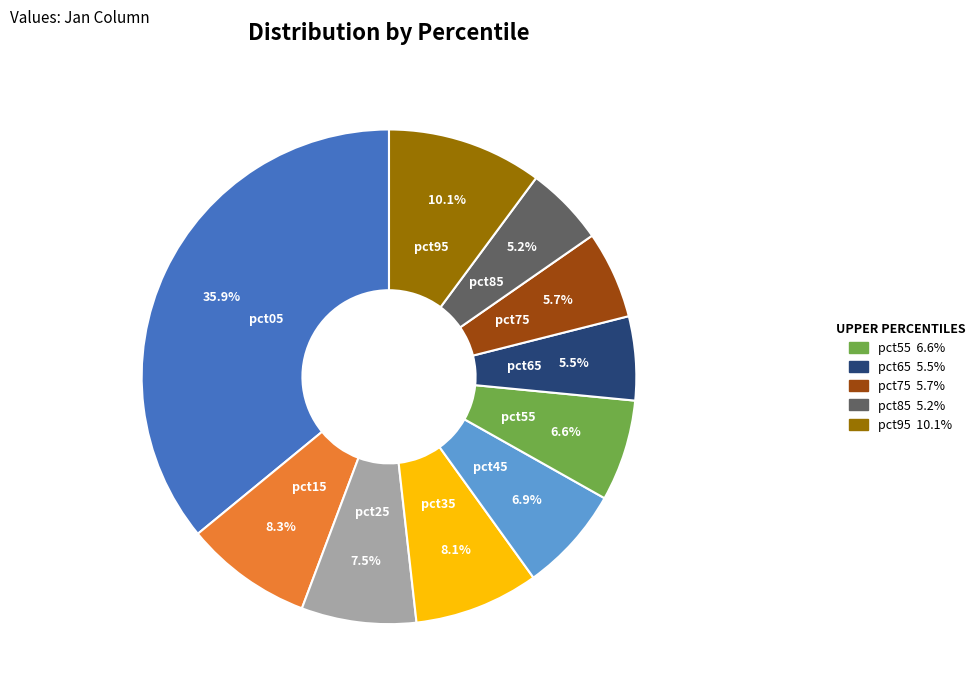

To the nearest percent, what percentage of the pie is pct75?

6%